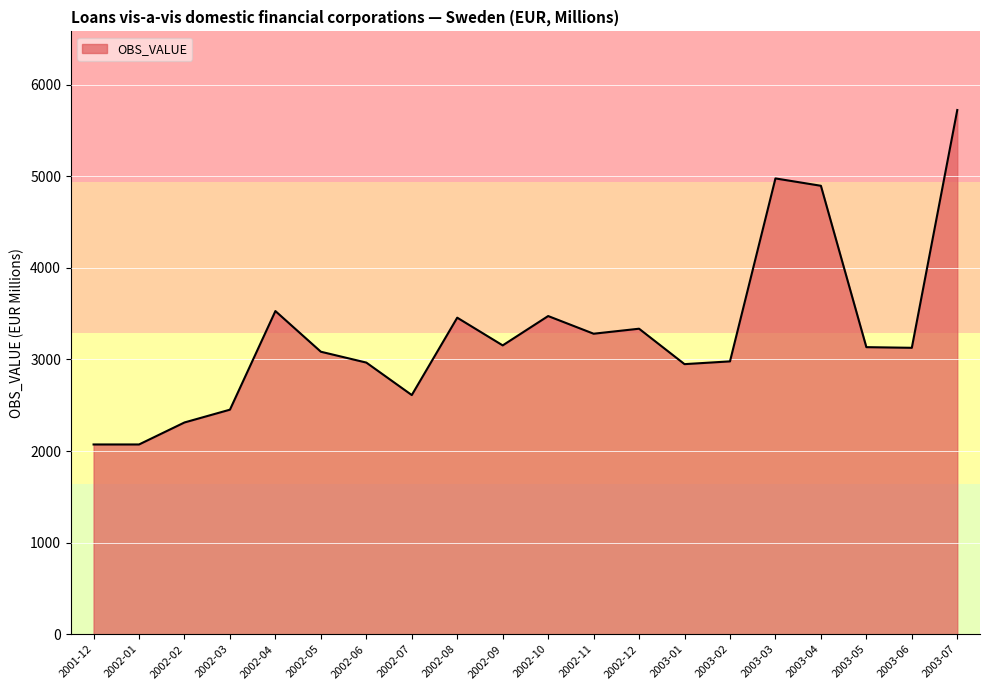

Which has a higher value, 2002-10 or 2002-07?

2002-10